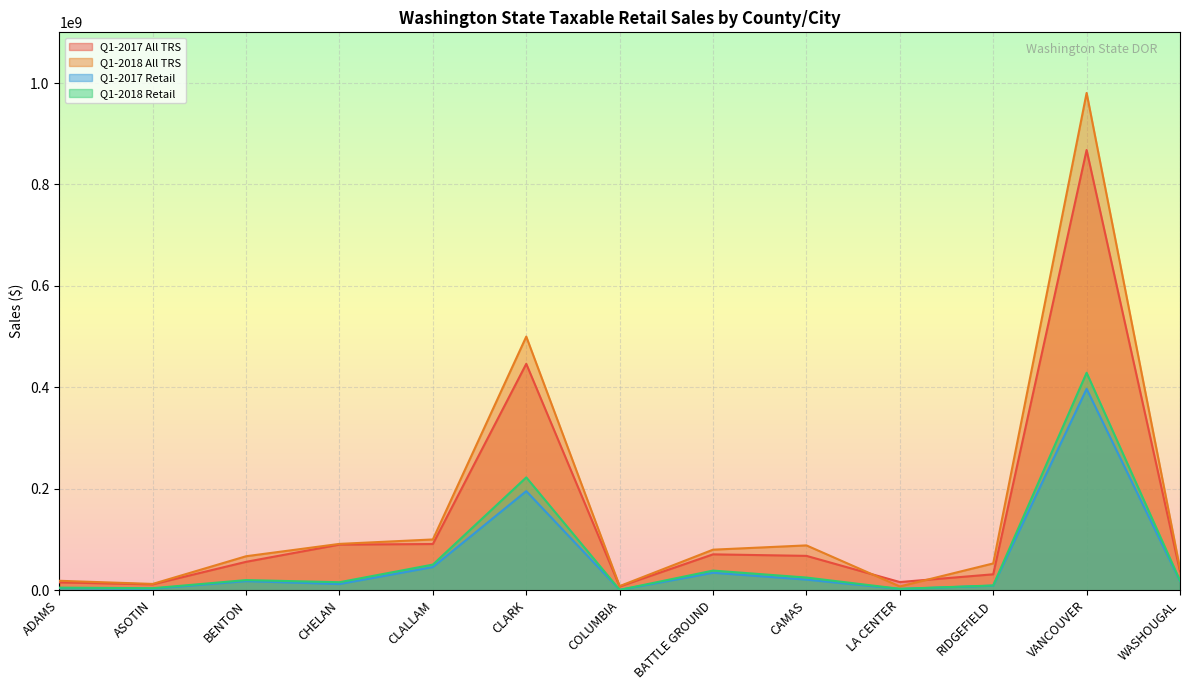

What are all the series names shown in the legend?

Q1-2017 All TRS, Q1-2018 All TRS, Q1-2017 Retail, Q1-2018 Retail